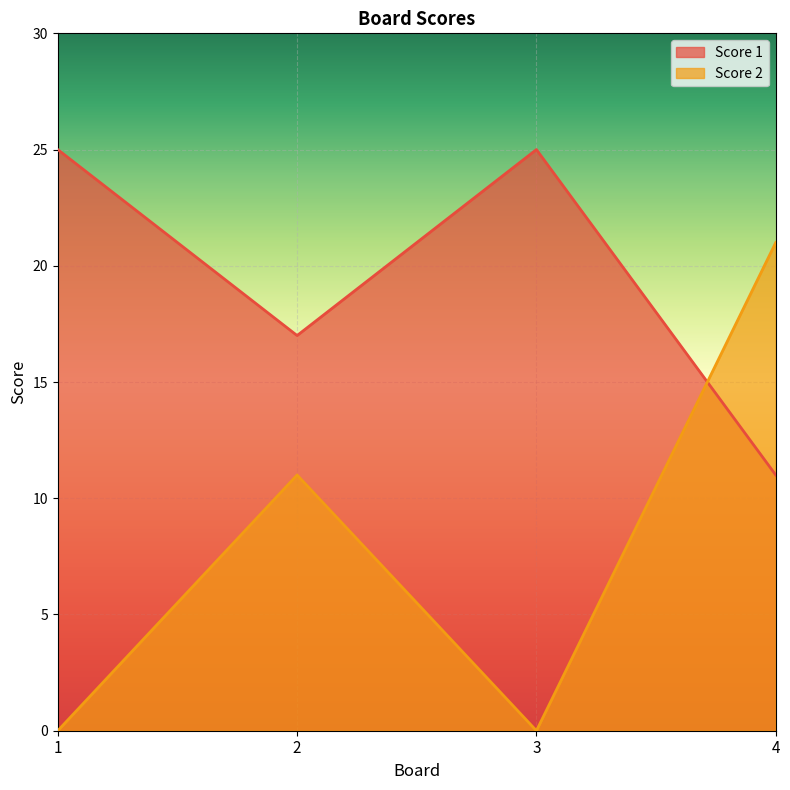

What is the total value across all series at 2?

28